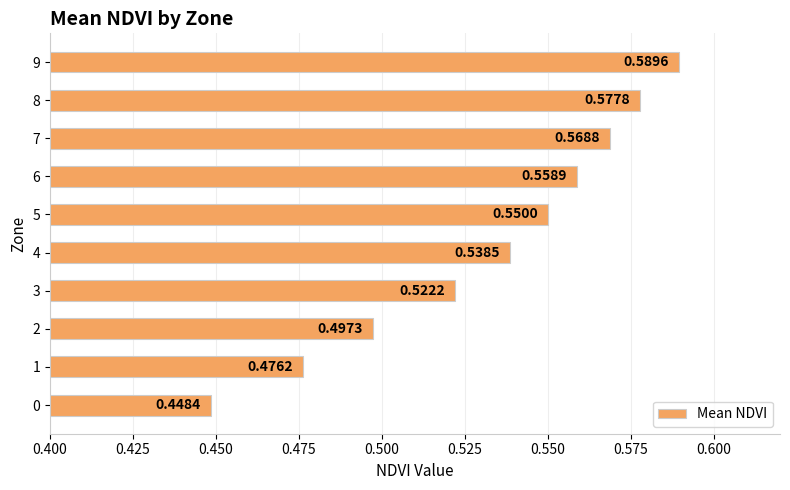

What is the change in value from 1 to 9?

+0.1